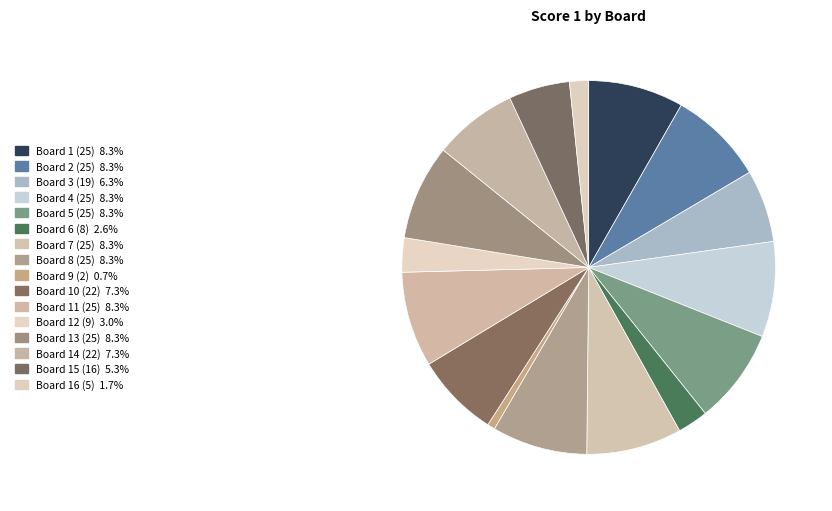

To the nearest percent, what percentage of the pie is Board 16 (5)?

2%